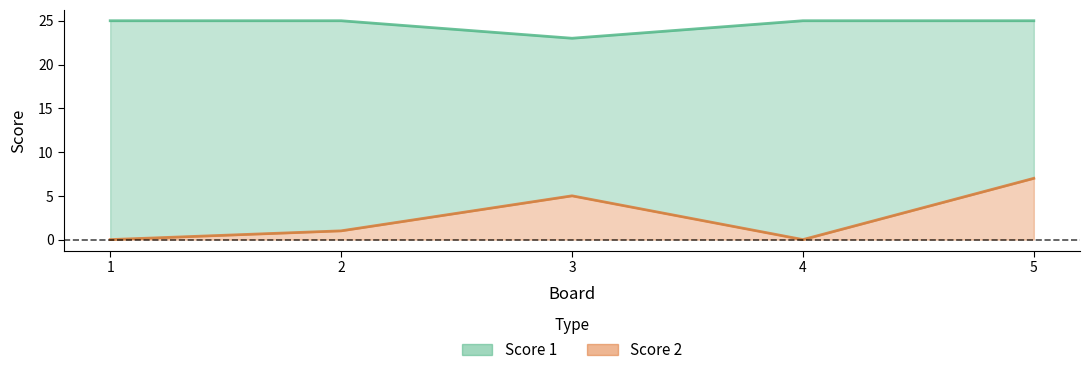

What is the difference between the highest and lowest values at 5?

18